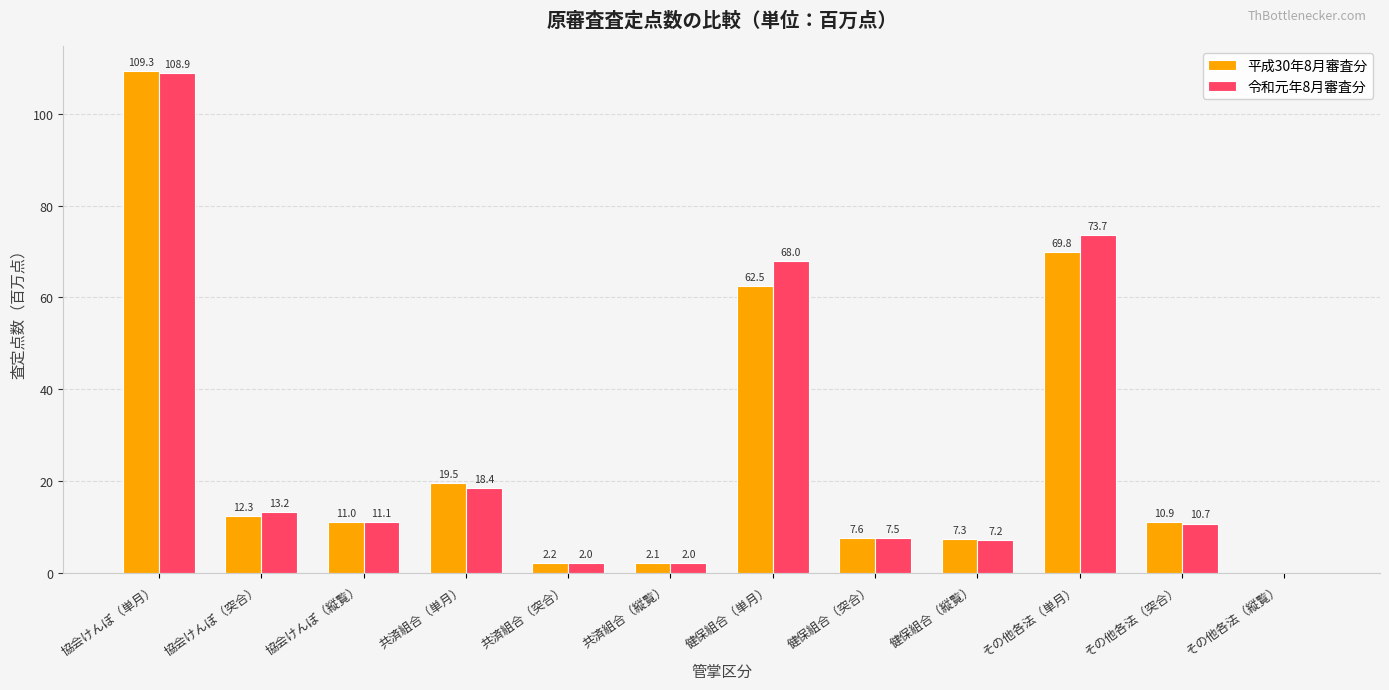

What is the average value of the 平成30年8月審査分 series?

26.2